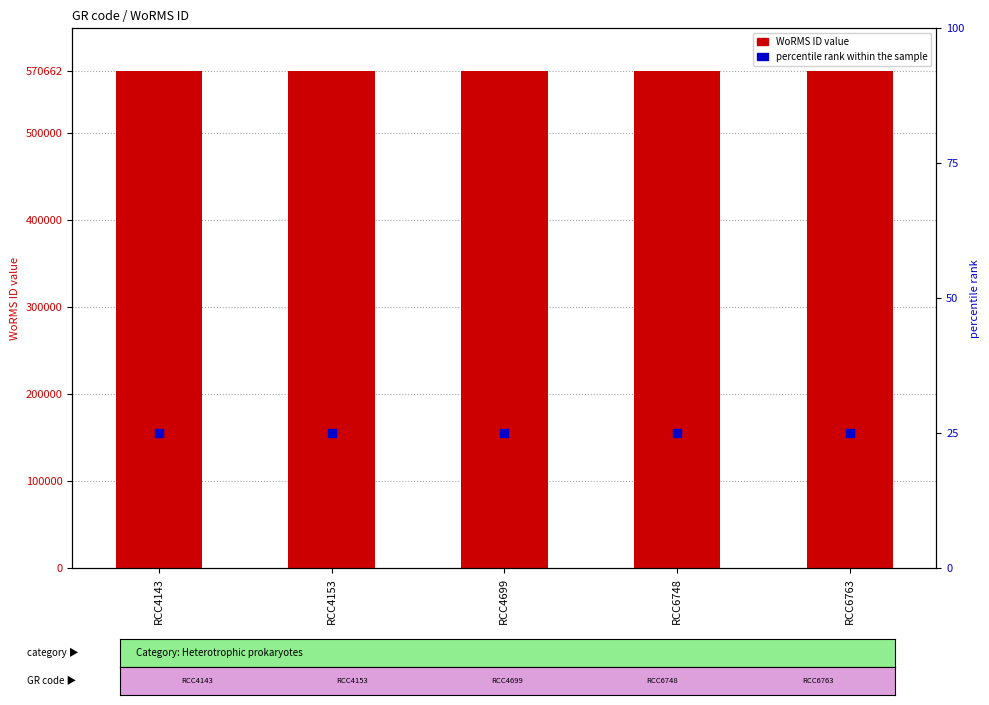

At how many categories does at least one series exceed 389752?

5